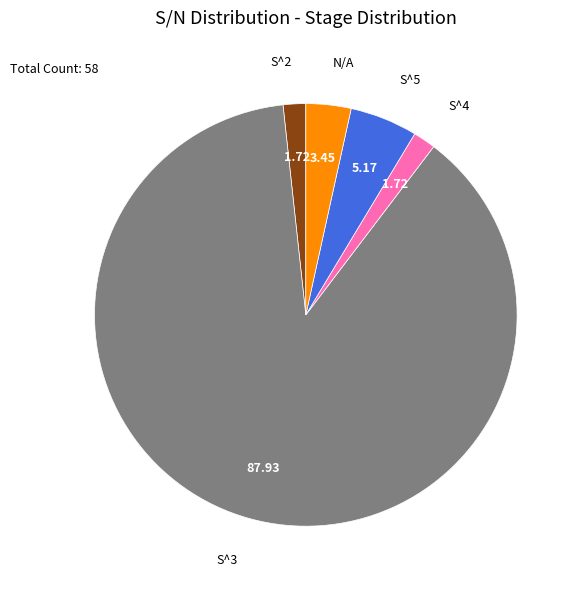

Between S^5 and N/A, which is larger?

S^5